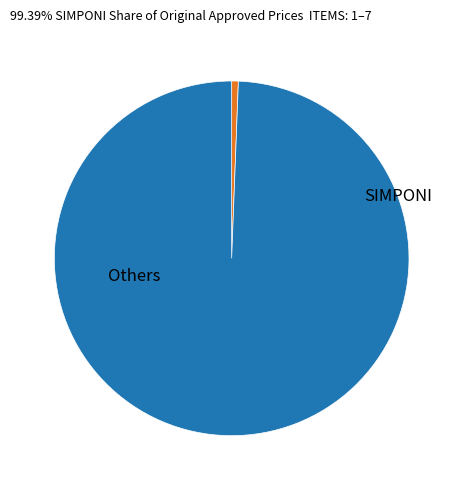

Is there any slice that represents more than half of the pie?

Yes